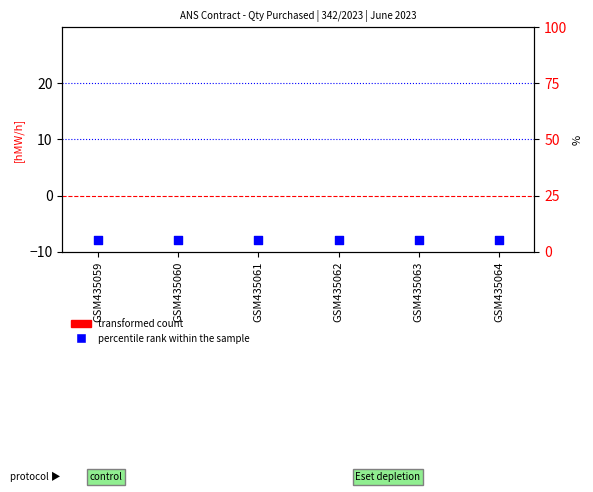

At how many categories does at least one series exceed 3?

6